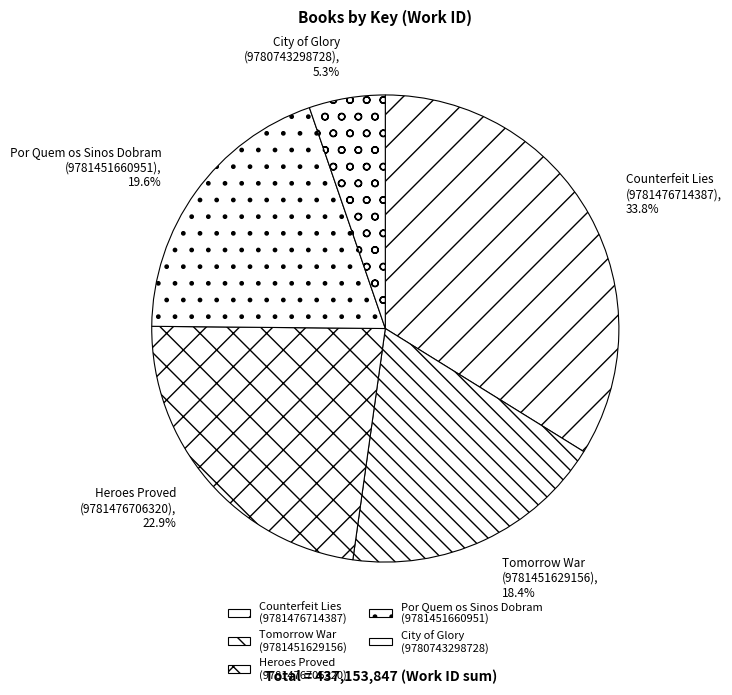

Does Por Quem os Sinos Dobram (9781451660951) represent more than half of the total?

No